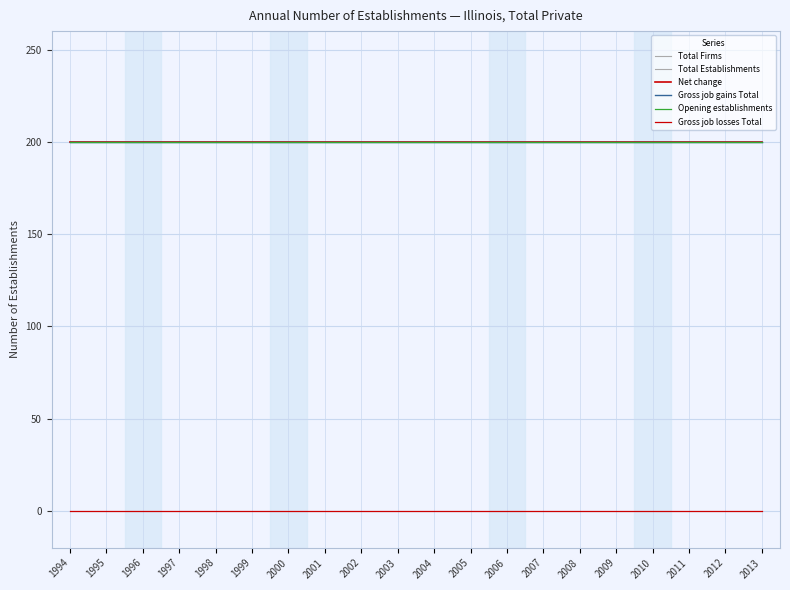

Is it true that Total Establishments equals 102 at 2006?

False